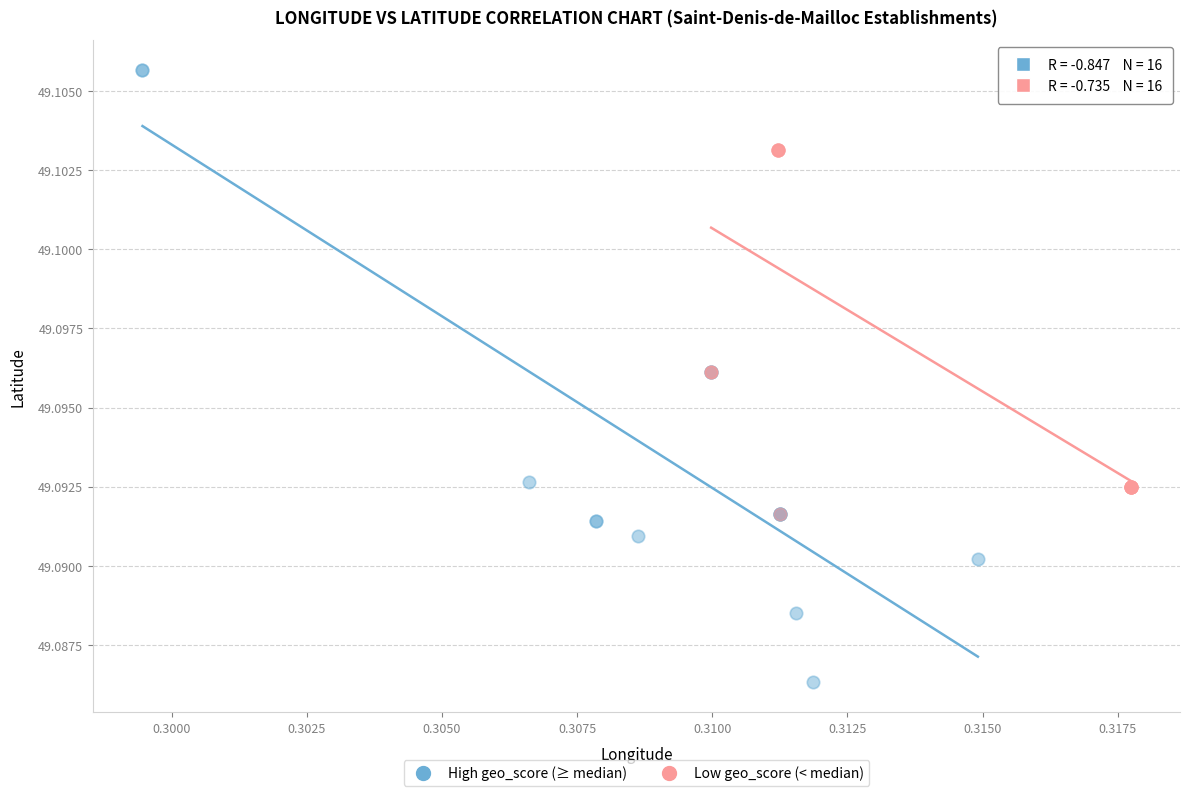

Which series contains the lowest Y value?

High geo_score (≥ median)